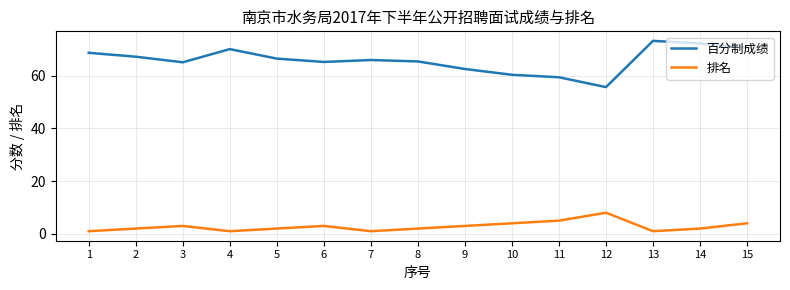

Rank the series at 4 from lowest to highest value.

排名, 百分制成绩